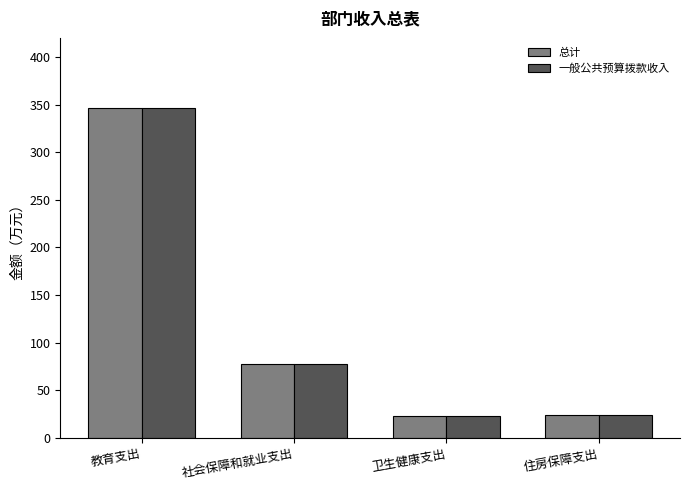

Does the chart contain any negative values?

No